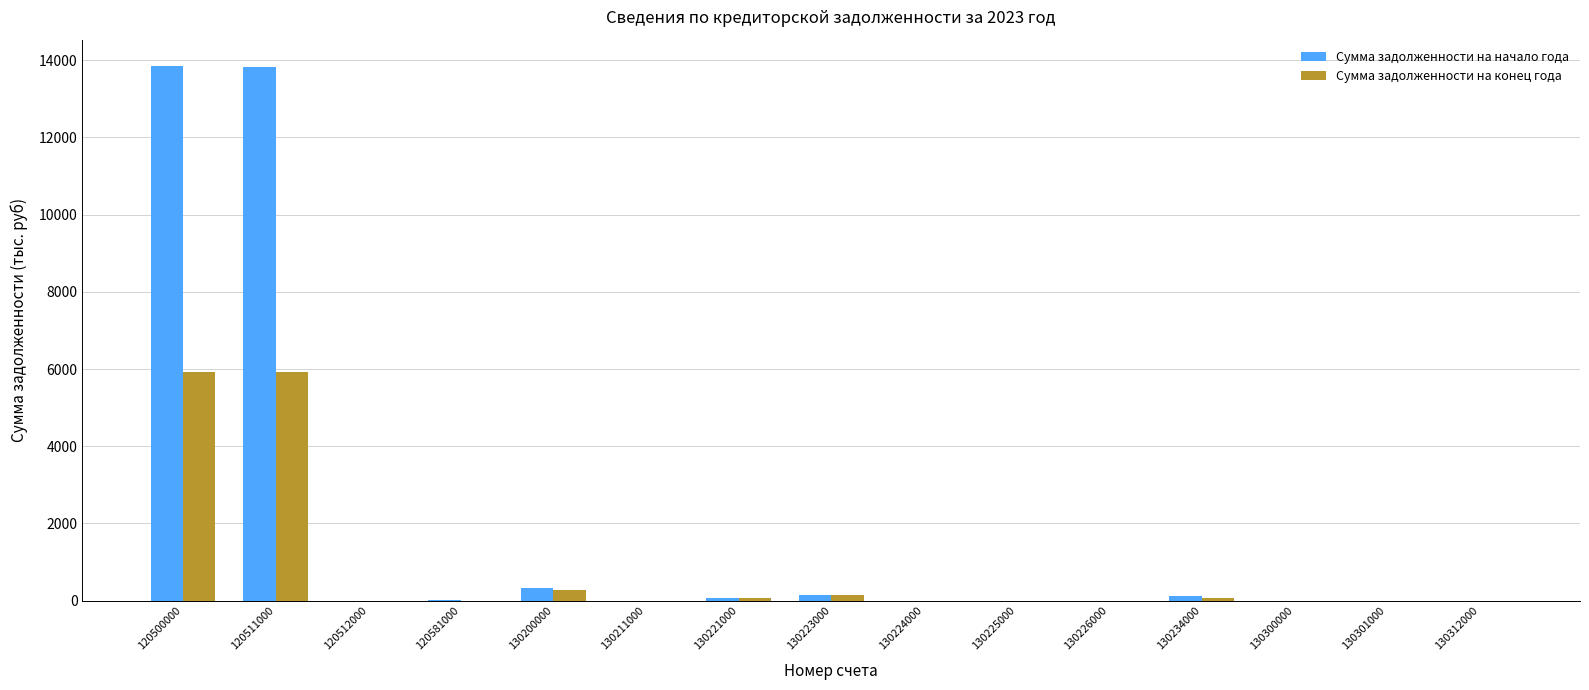

What is the sum of all Сумма задолженности на конец года values?

12392.4